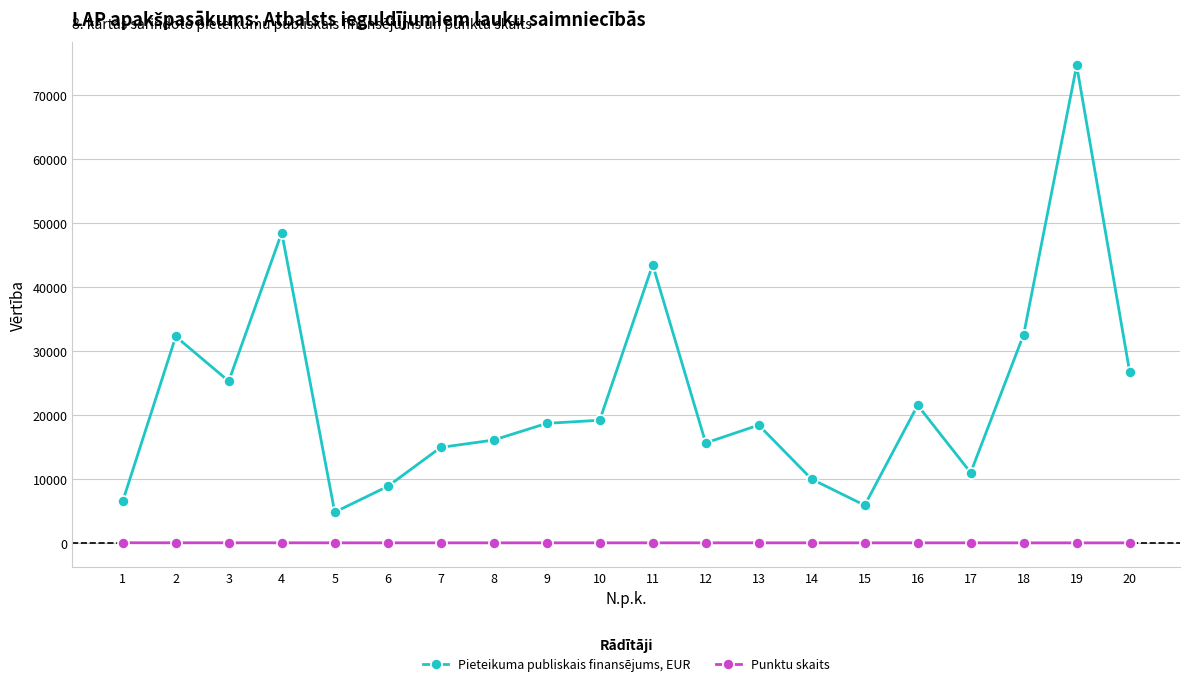

What is the average value of the Pieteikuma publiskais finansējums, EUR series?

22767.8